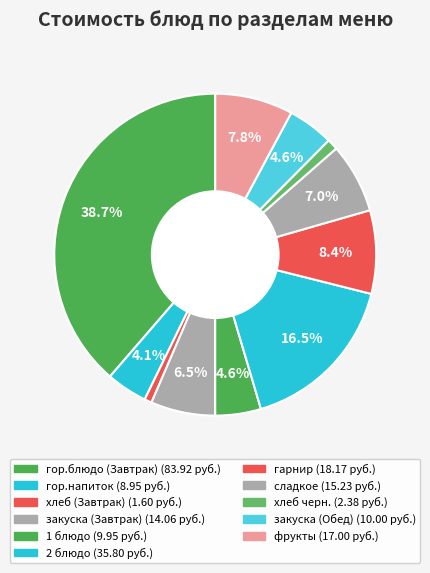

To the nearest percent, what portion does хлеб черн. represent?

1%